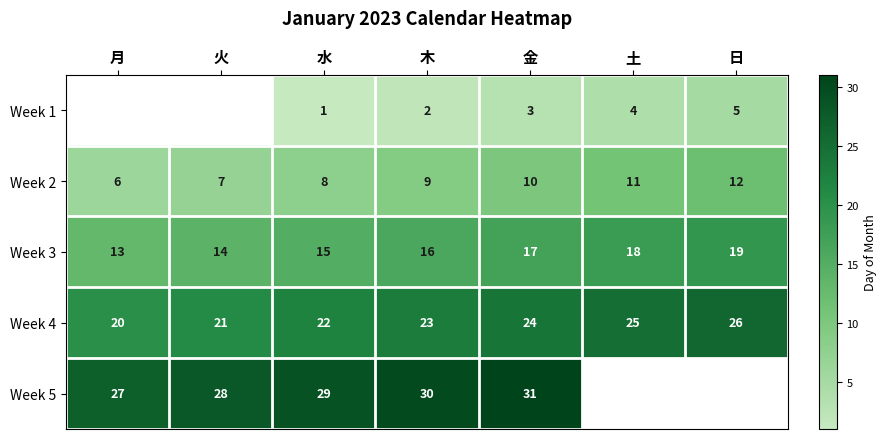

What is the difference between the maximum and minimum values in the Week 3 series?

6